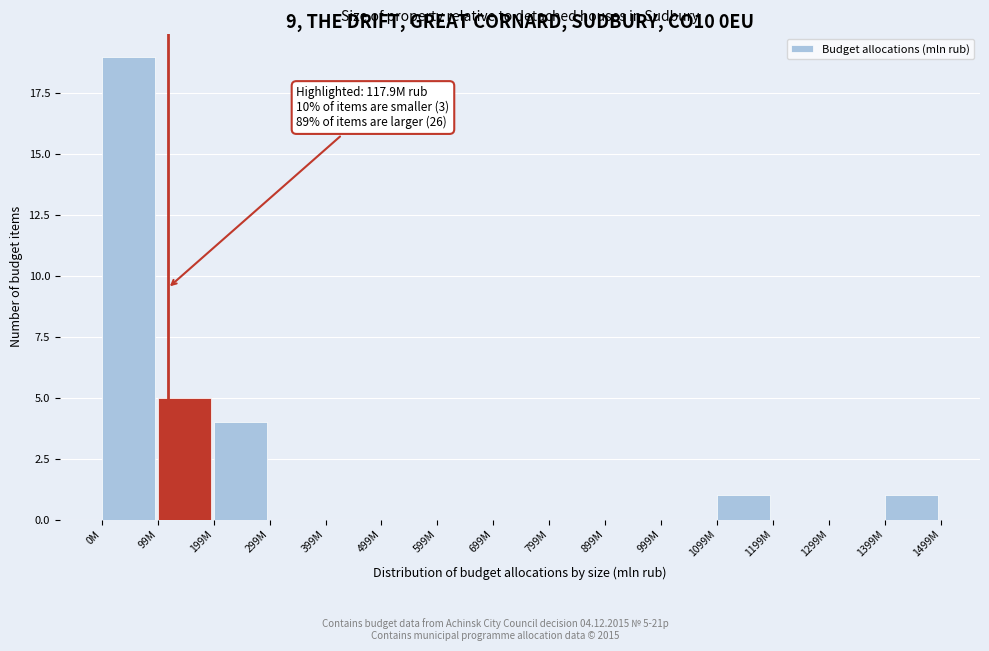

Reading left to right, what are all the values shown in this chart?

0M=19	99M=5	199M=4	299M=0	399M=0	499M=0	599M=0	699M=0	799M=0	899M=0	999M=0	1099M=1	1199M=0	1299M=0	1399M=1